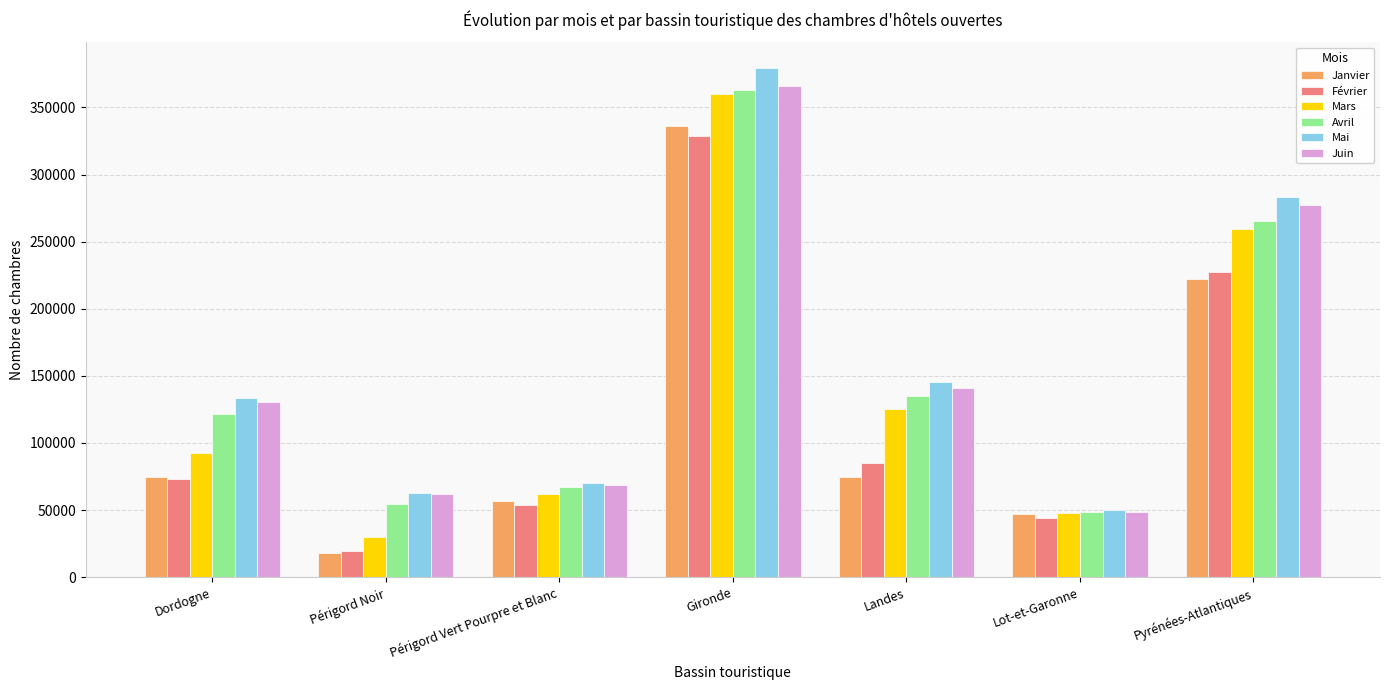

What is the maximum value shown in the chart?

379444